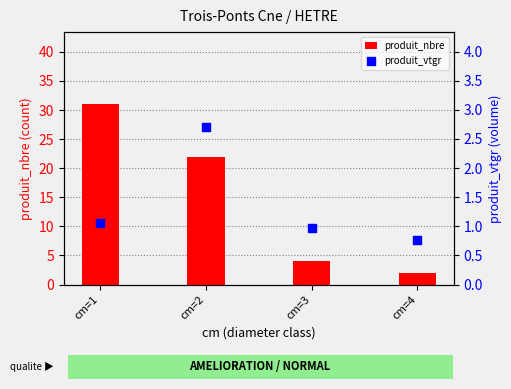

What are all the series names shown in the legend?

produit_nbre, produit_vtgr